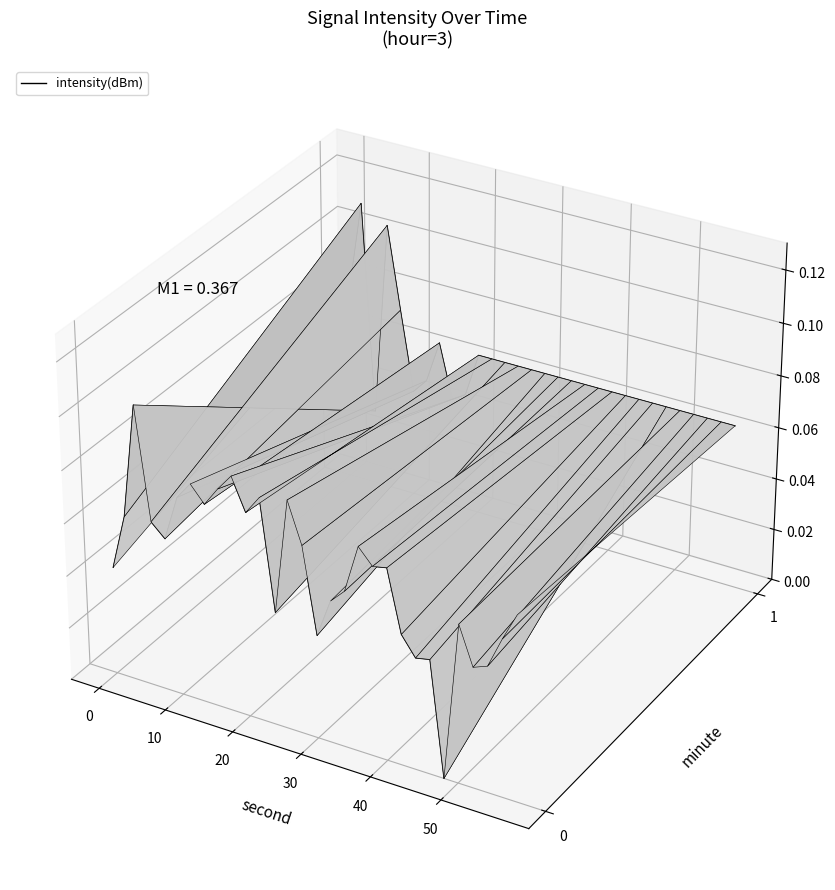

The minute=1 series shows 0.0 at 21. True or false?

False